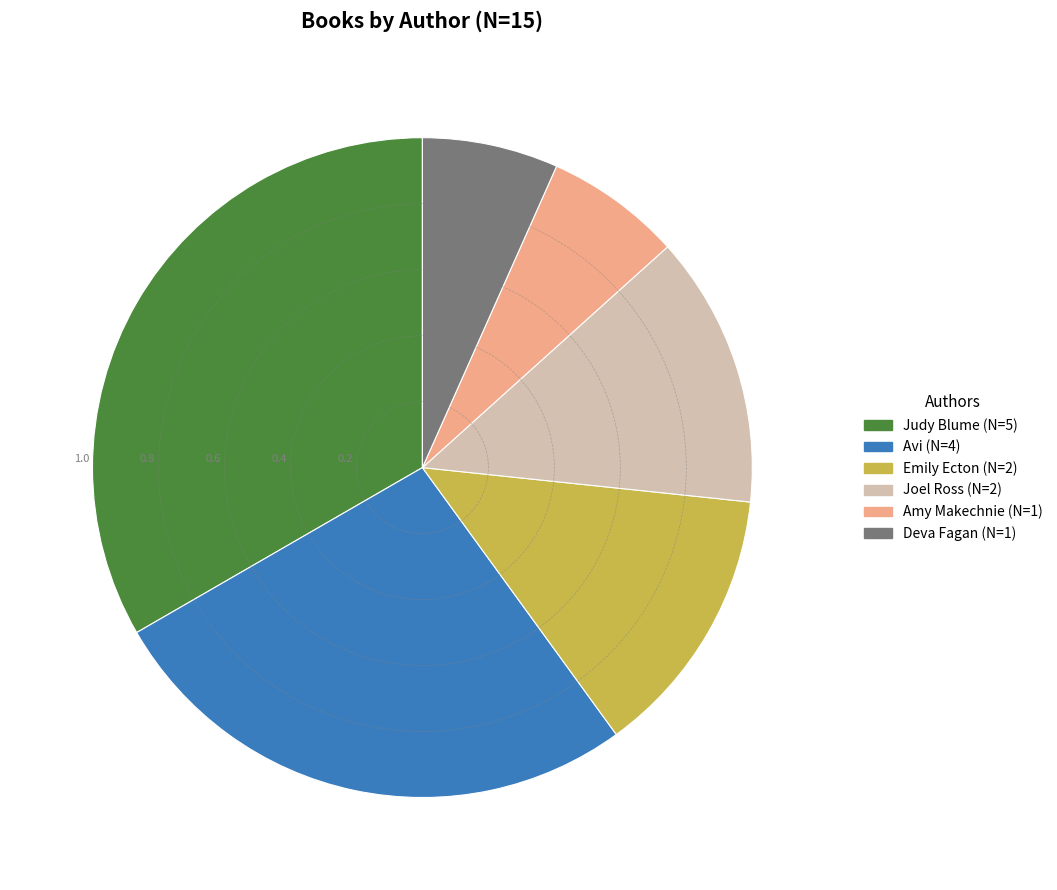

What is the largest slice in the pie chart?

Judy Blume (N=5)